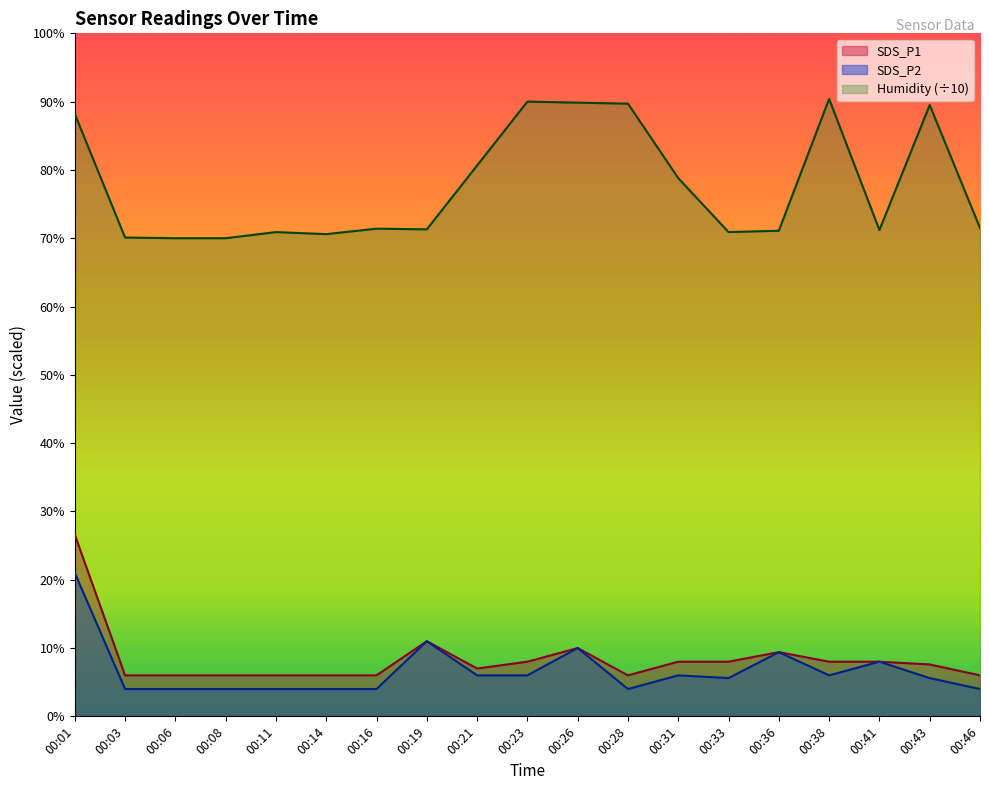

In SDS_P2, how many points are lower than both neighbors (excluding endpoints)?

3